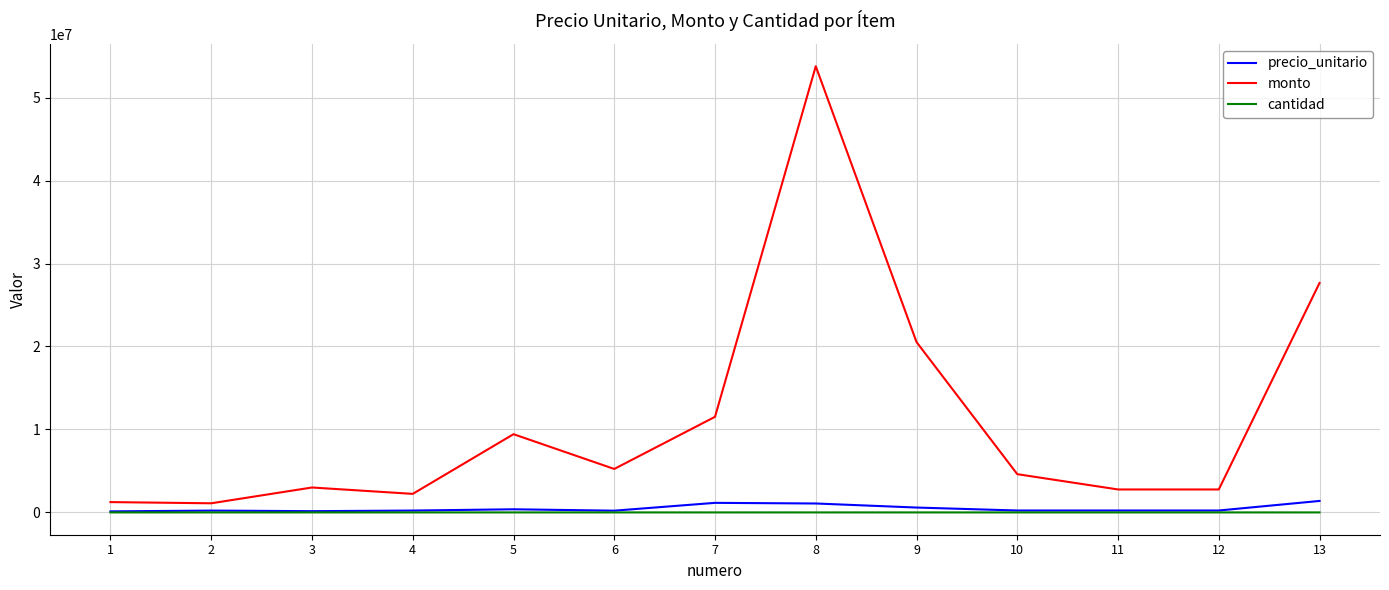

The monto series shows 5238775 at 6. True or false?

True